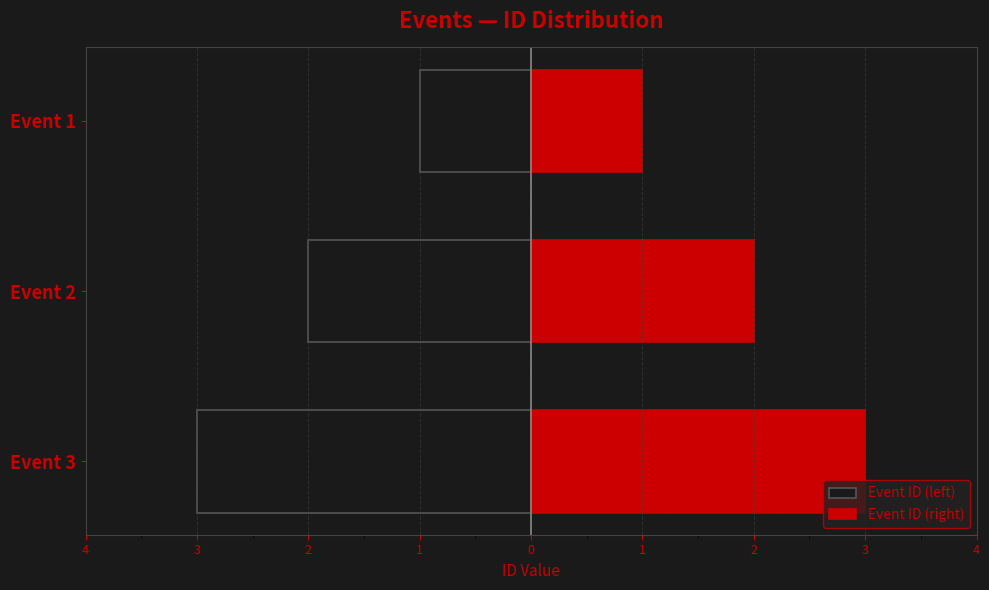

Reading left to right, list all the values displayed in this chart.

Event ID (left): -3	-2	-1
Event ID (right): 3	2	1